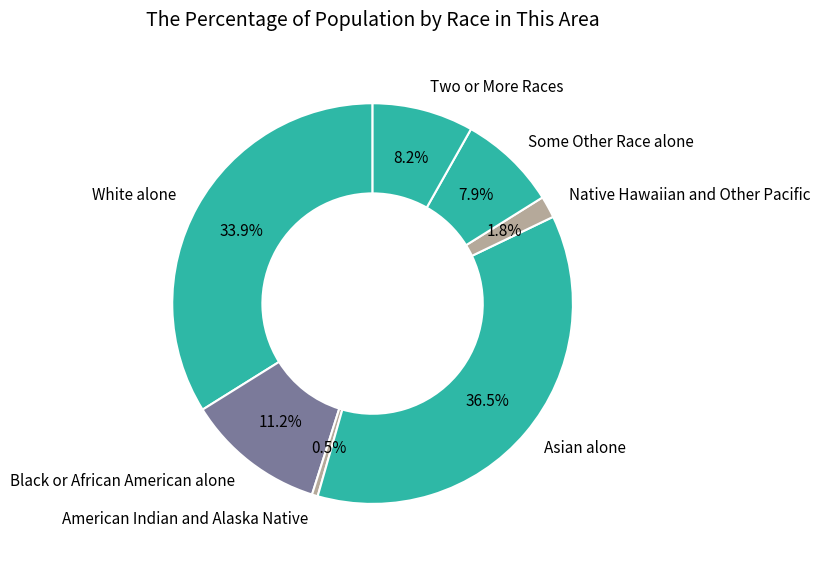

To the nearest percent, what is the combined percentage of Asian alone and Some Other Race alone?

44%